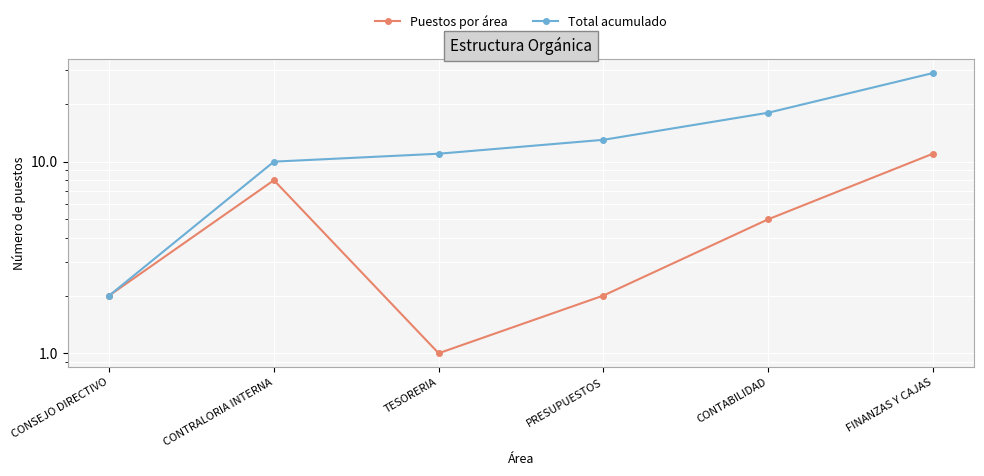

What is the difference between the second highest and minimum values in the Total acumulado series?

16